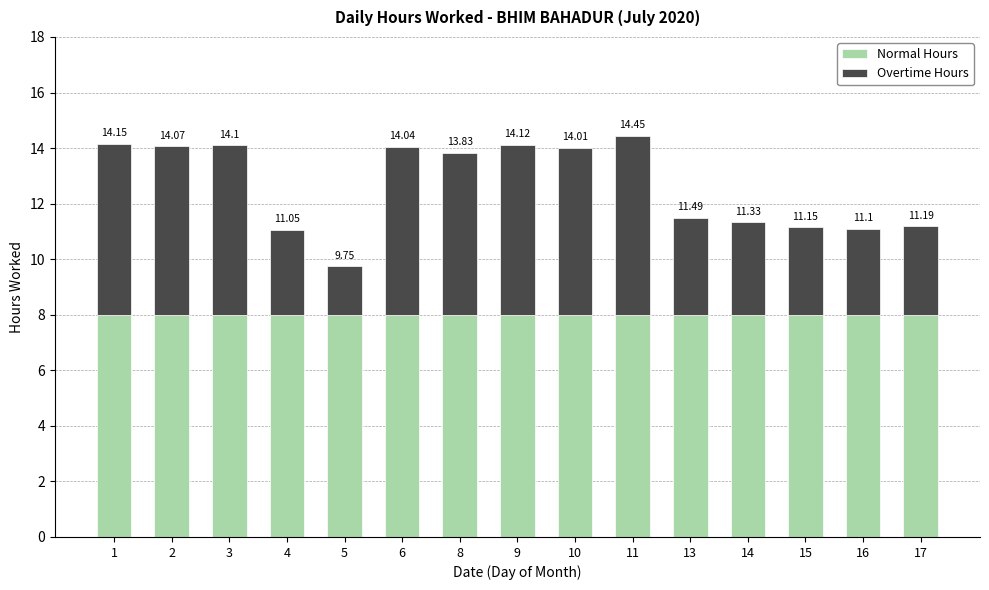

What is the value of the Normal Hours bar at the 7th from the left?

8.0